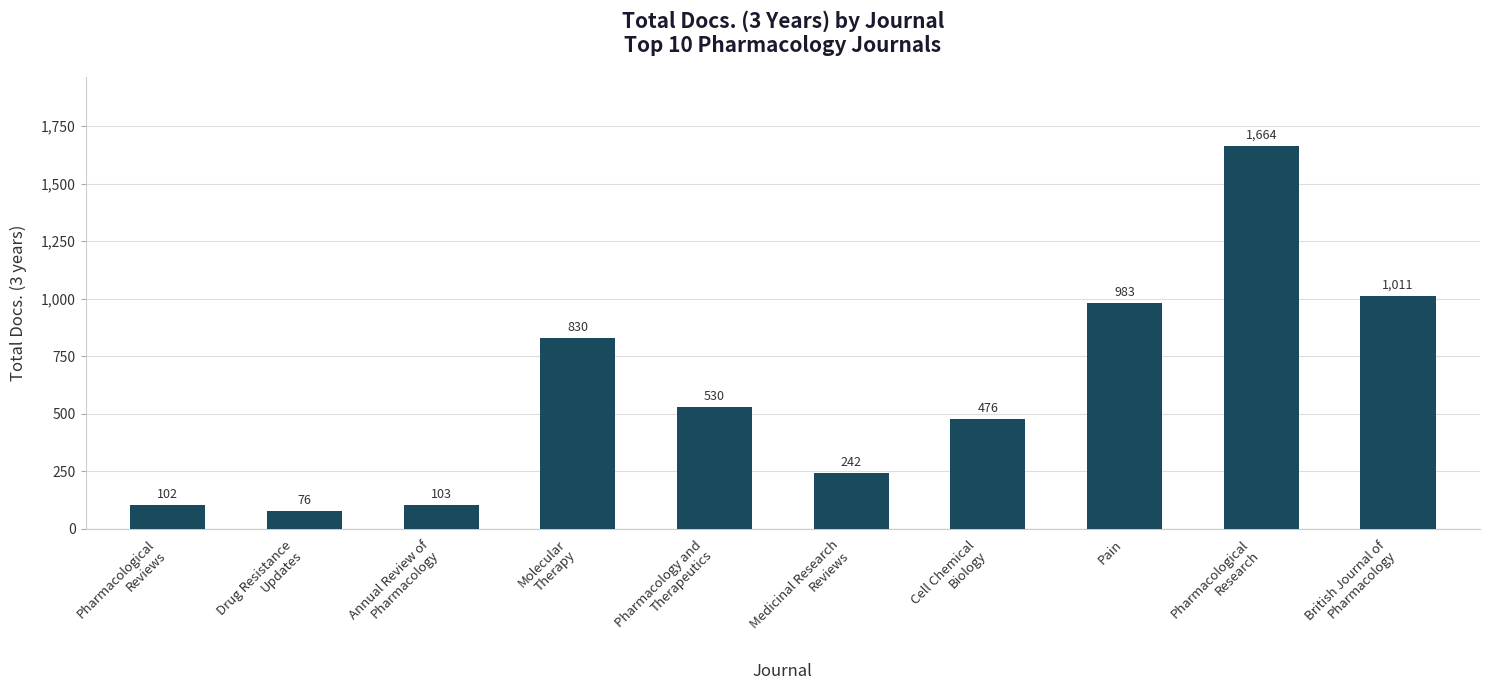

What position from the right is Pain?

3